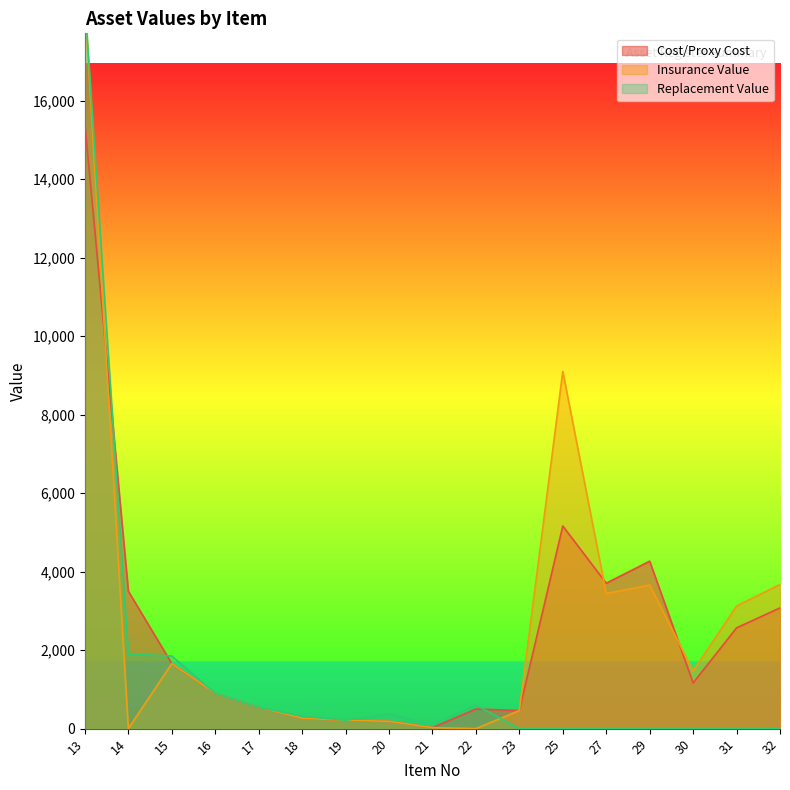

Which category has the highest value across all series?

13